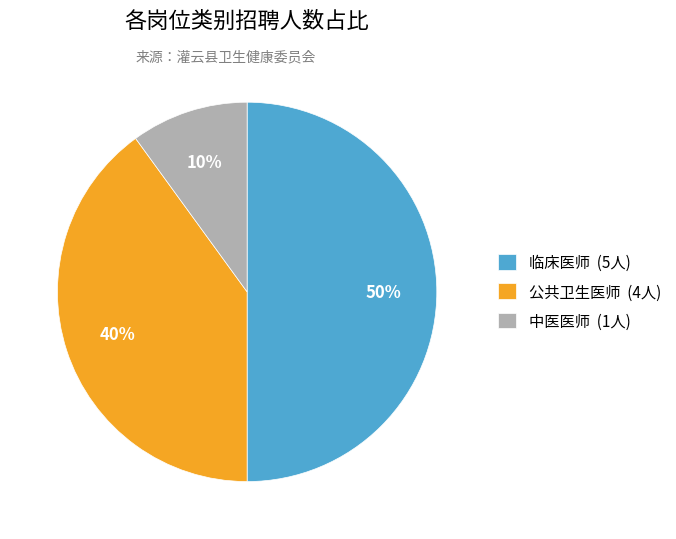

How many segments does this pie chart have?

3